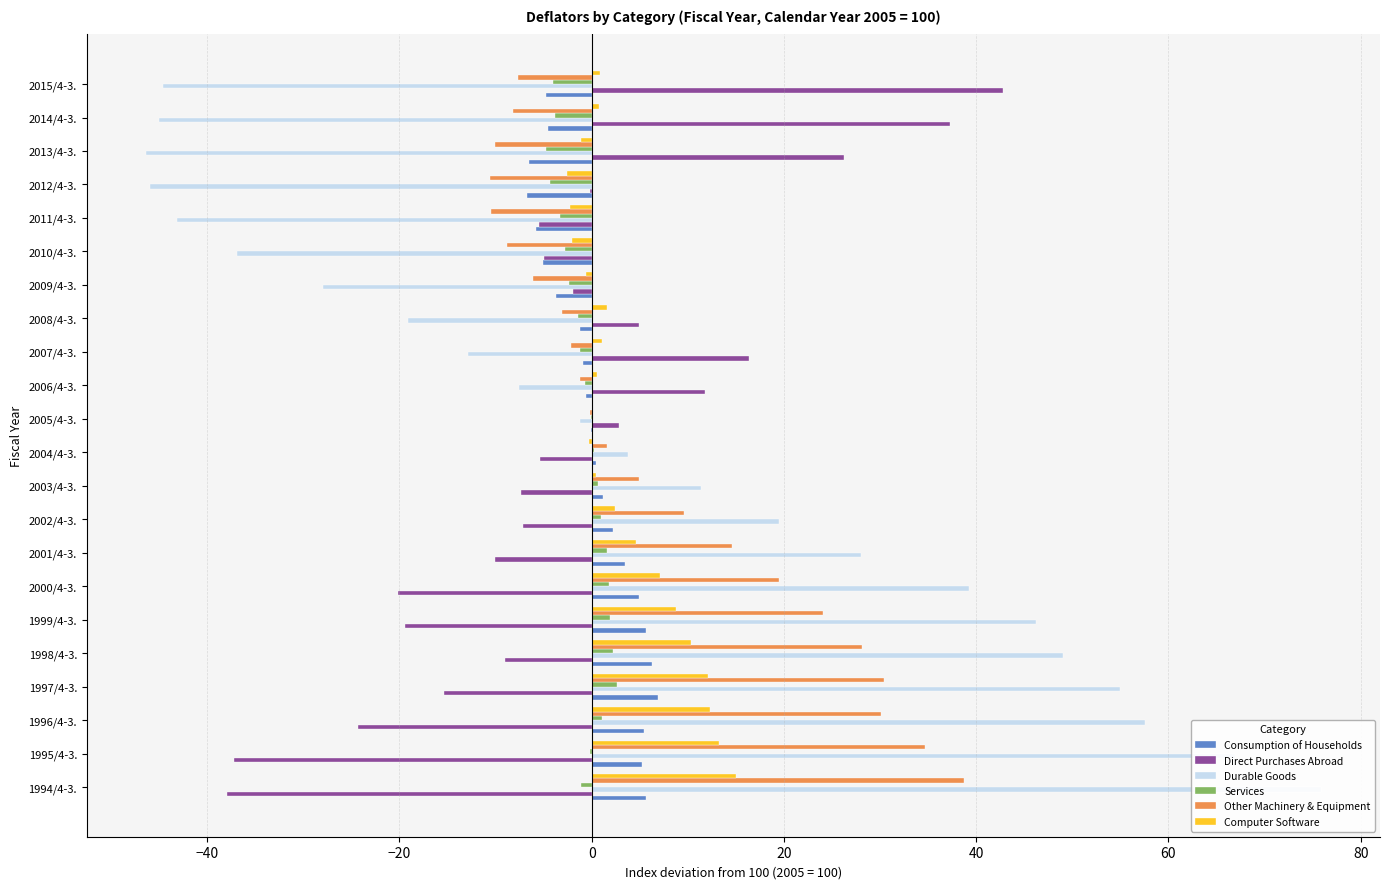

What are all the series names shown in the legend?

Consumption of Households, Direct Purchases Abroad, Durable Goods, Services, Other Machinery & Equipment, Computer Software